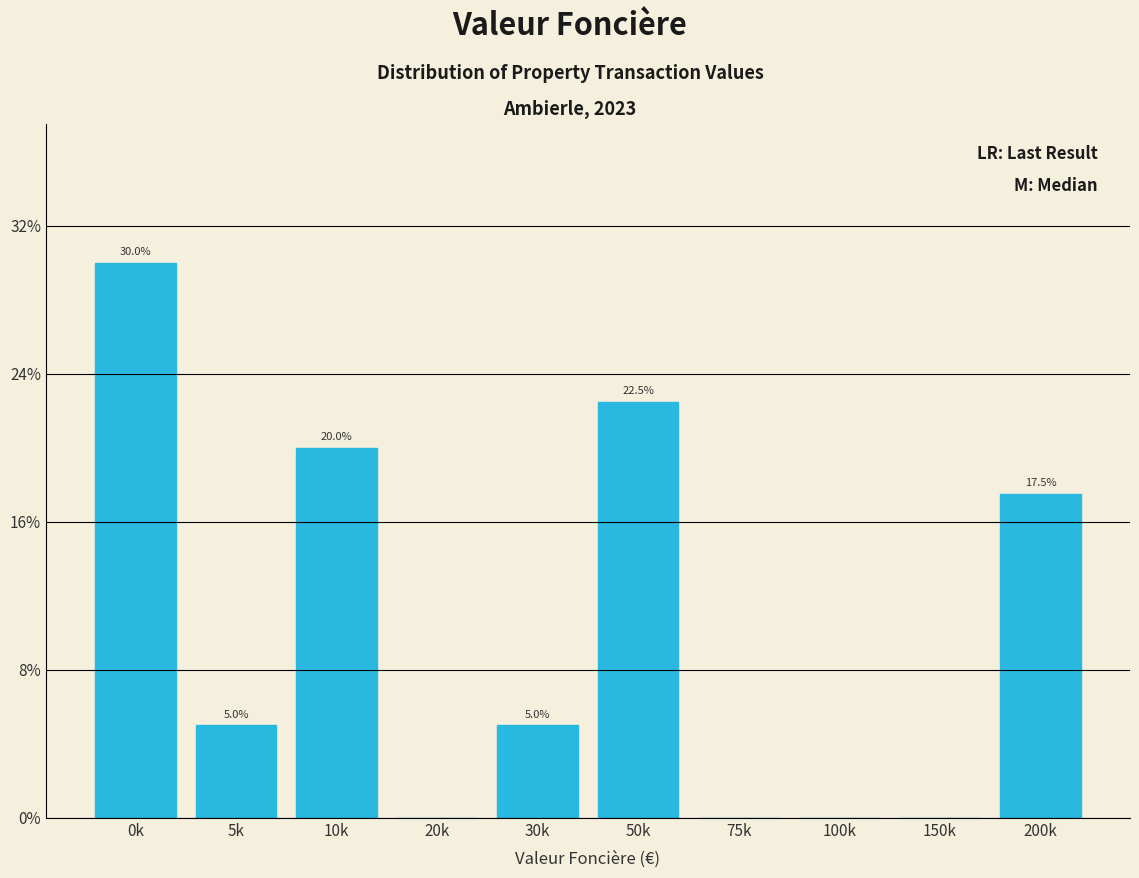

Reading left to right, what are all the values shown in this chart?

0k=30.0	5k=5.0	10k=20.0	20k=0.0	30k=5.0	50k=22.5	75k=0.0	100k=0.0	150k=0.0	200k=17.5